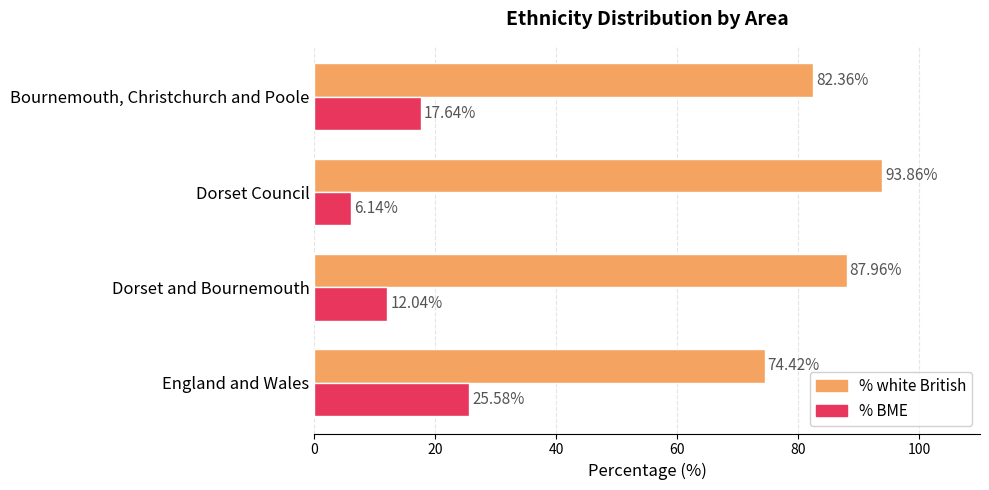

What is the total value across all series at Dorset and Bournemouth?

100.0